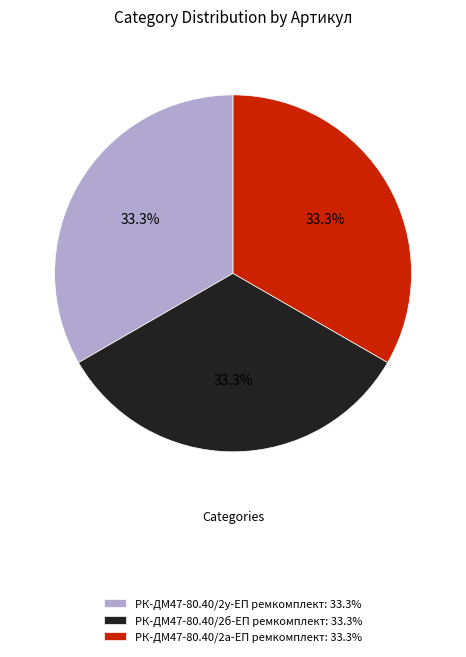

Is the sum of РК-ДМ47-80.40/2у-ЕП ремкомплект: 33.3% and РК-ДМ47-80.40/2а-ЕП ремкомплект: 33.3% greater than half?

Yes